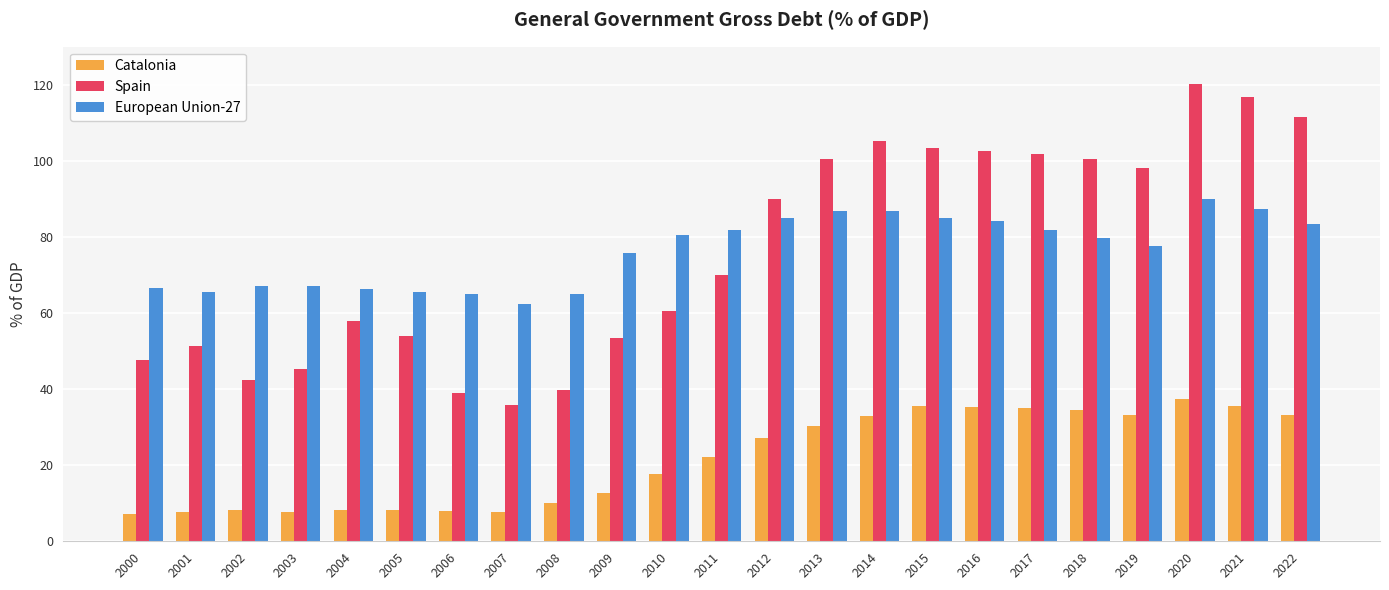

Which series has the largest range (max minus min)?

Spain